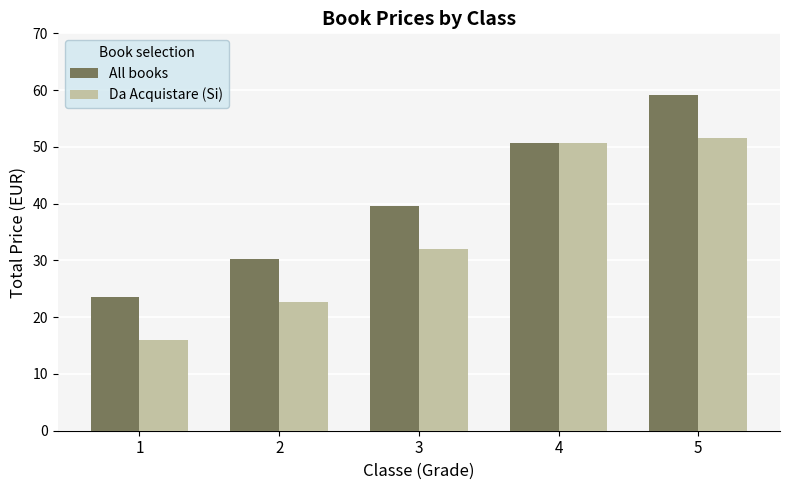

At which category is the sum across all series the highest?

5